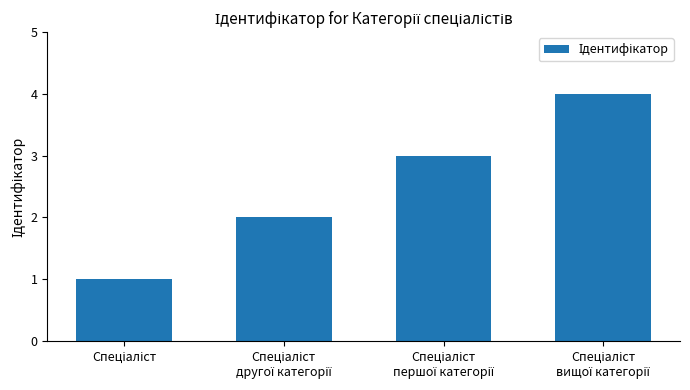

What is the greatest value displayed?

4